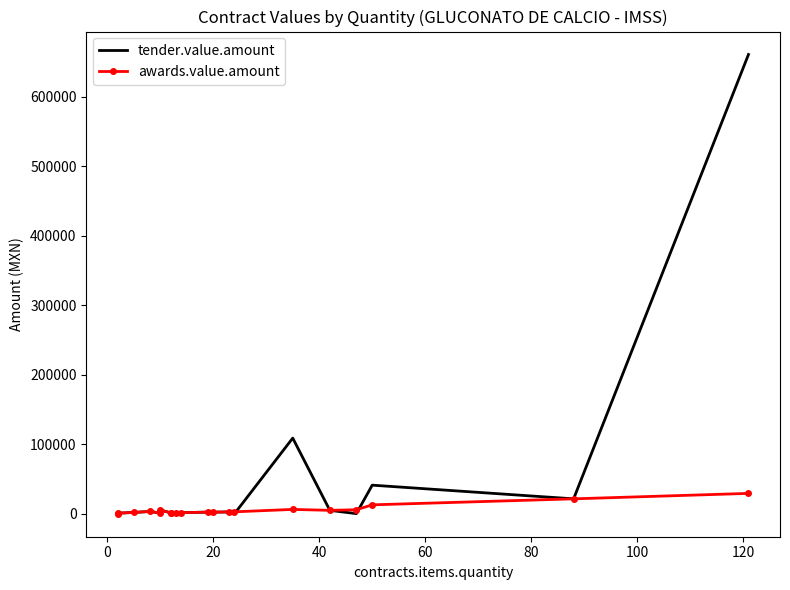

What is the minimum value for awards.value.amount?

240.0